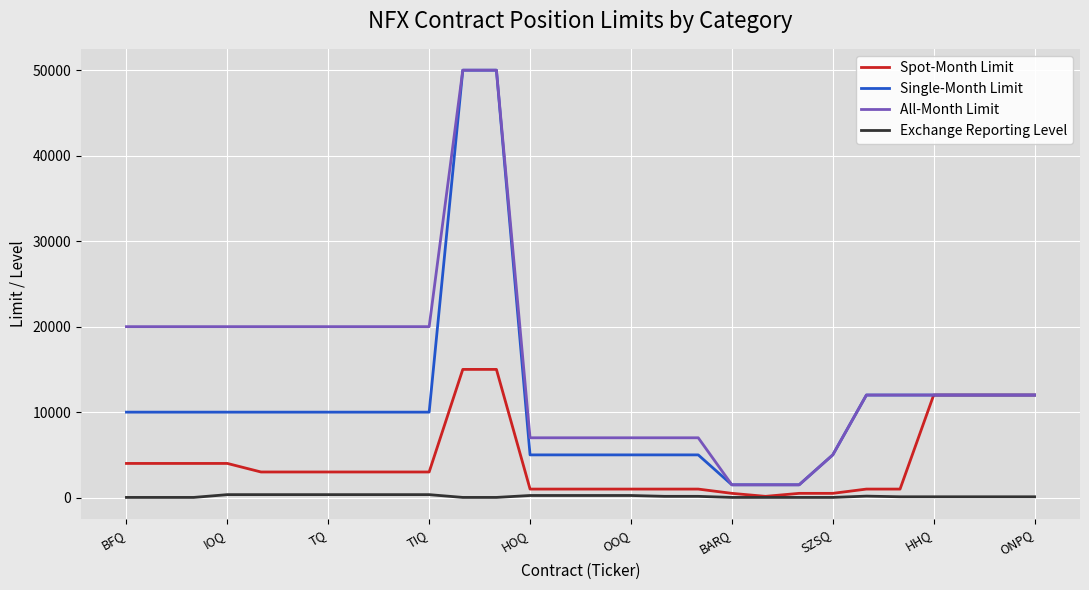

List the series in order of their overall mean, highest first.

All-Month Limit, Single-Month Limit, Spot-Month Limit, Exchange Reporting Level